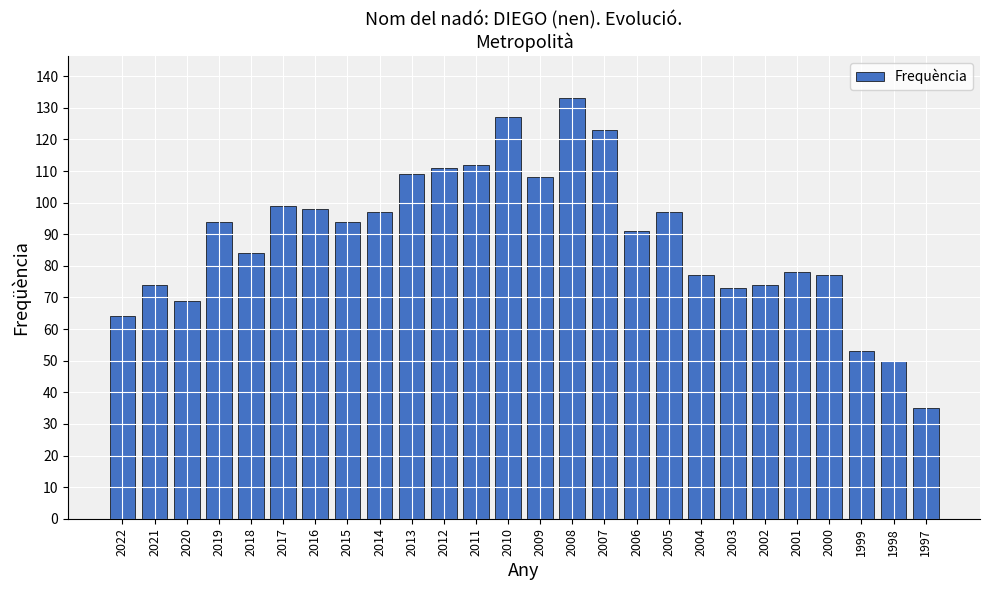

Count the number of data series in this chart.

1